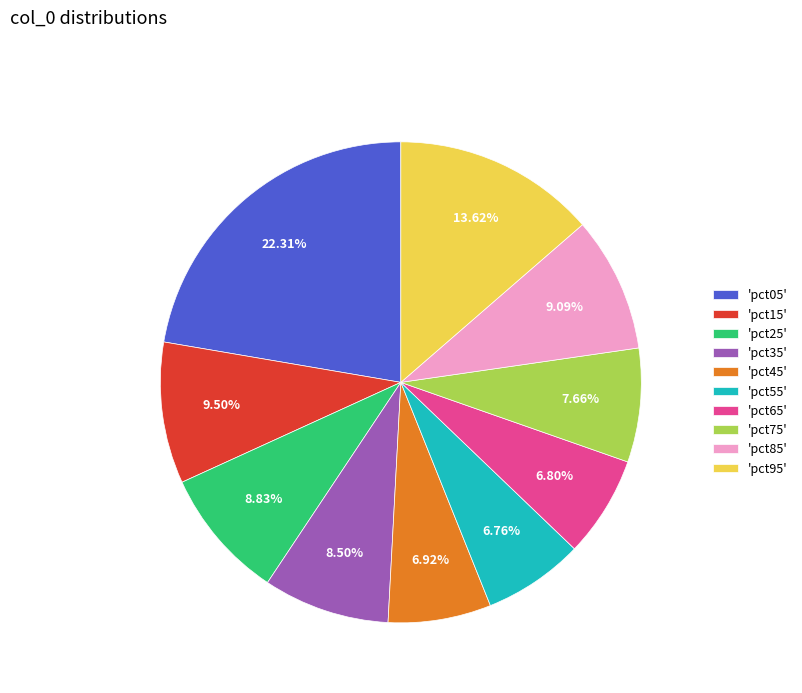

Do 'pct15' and 'pct05' together represent more than half of the pie?

No